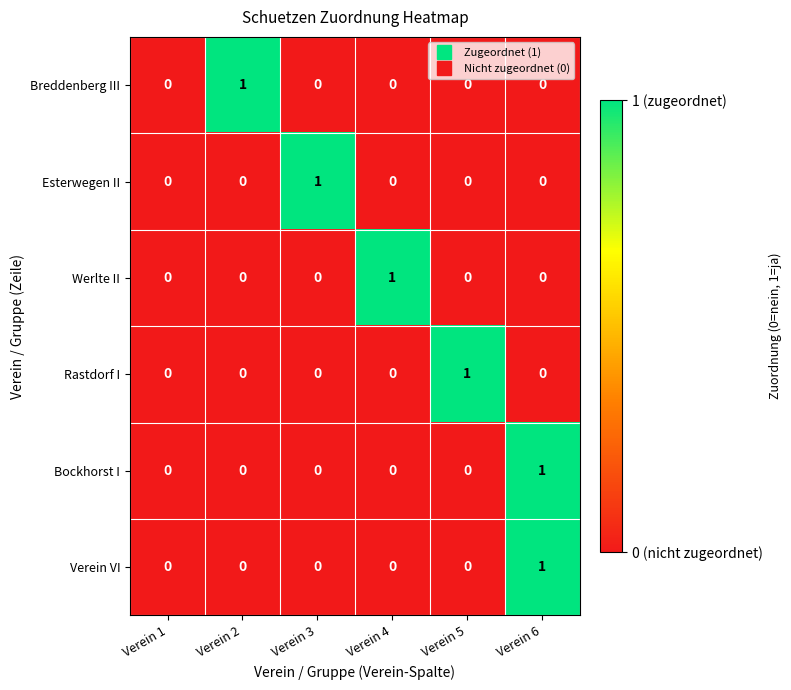

True or false: Werlte II has a value of 0 at Verein 2.

True